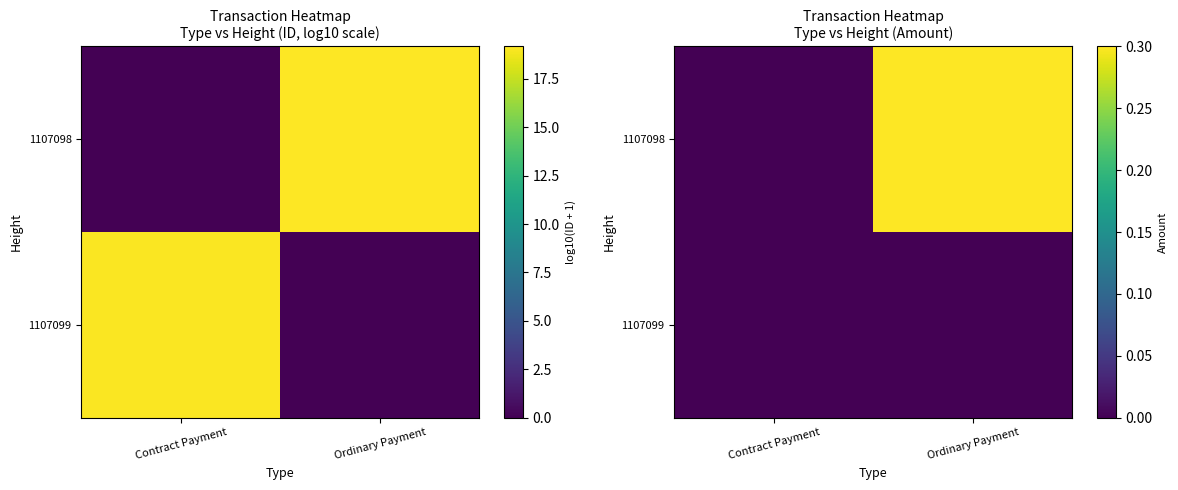

Between Contract Payment and Ordinary Payment, which series saw the biggest shift?

1107098